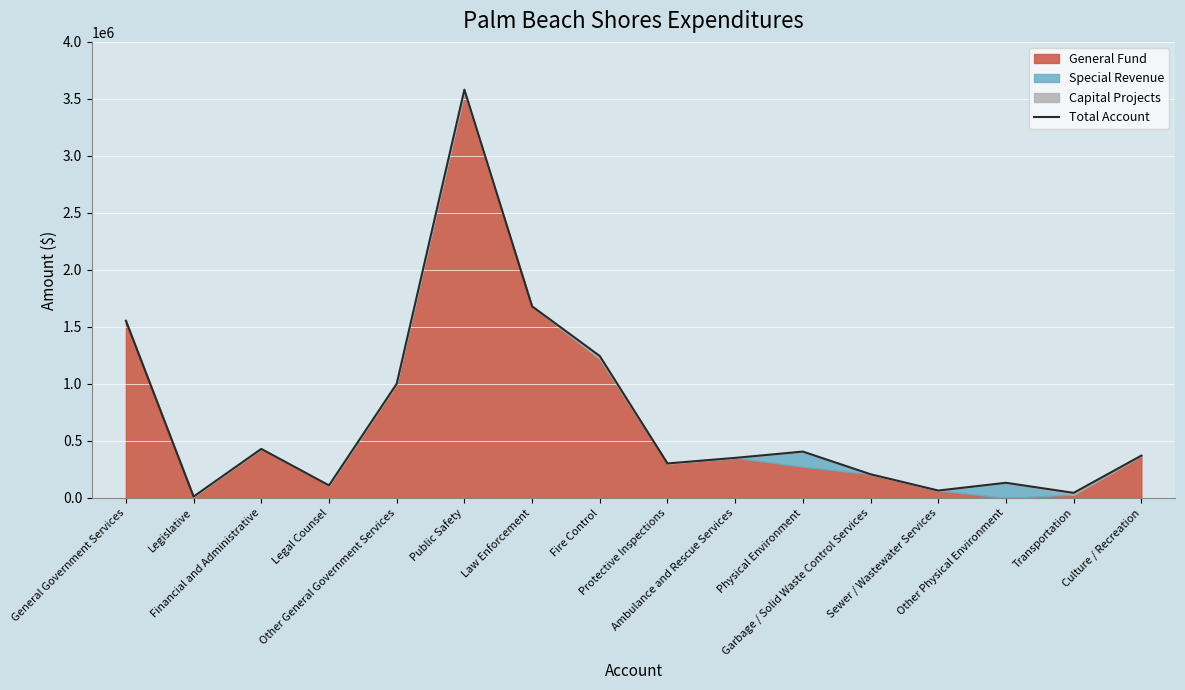

Which category has the lowest value across all series?

Legislative